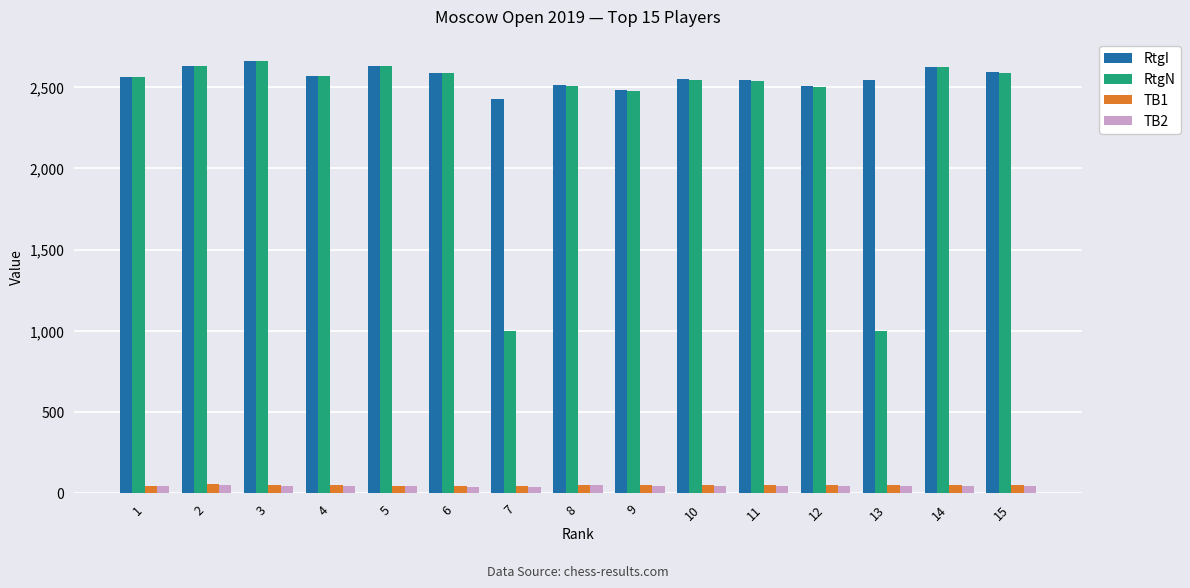

Which label corresponds to the largest value in the chart?

3